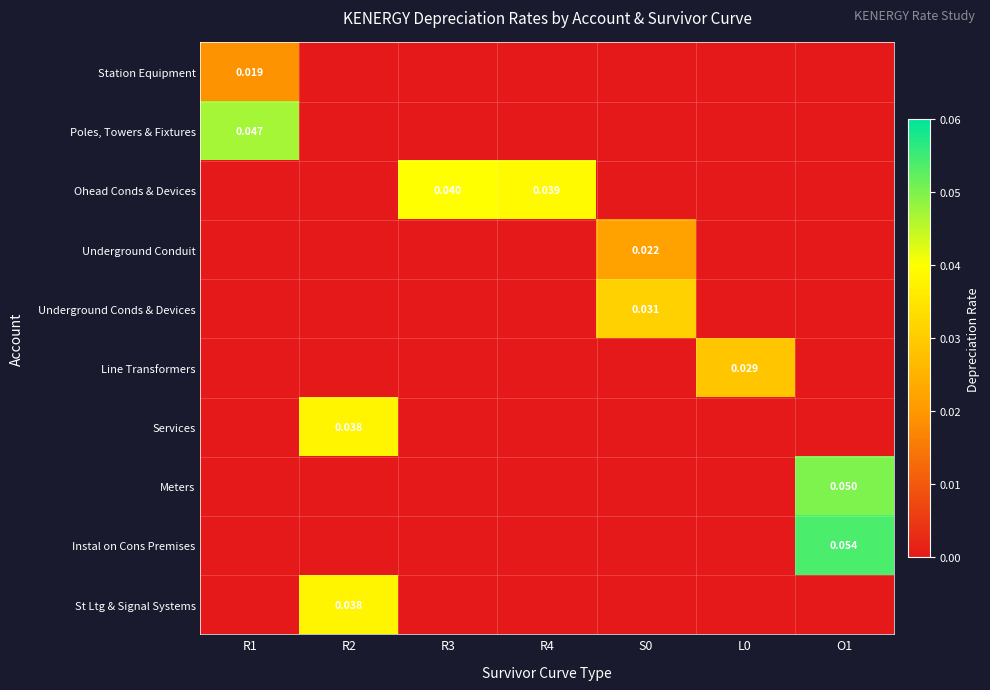

At how many categories does at least one series exceed 0?

7